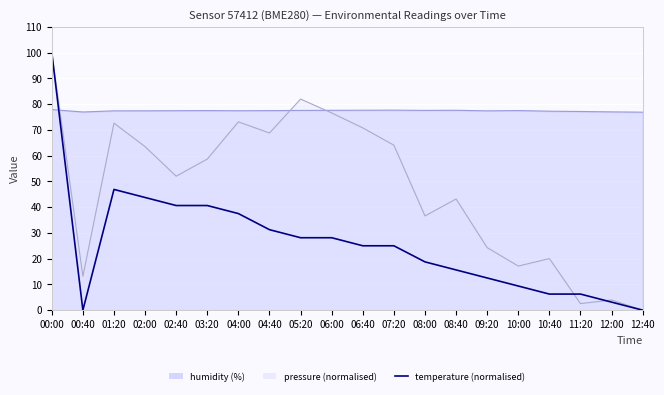

What is the difference between the maximum and minimum values?

100.0